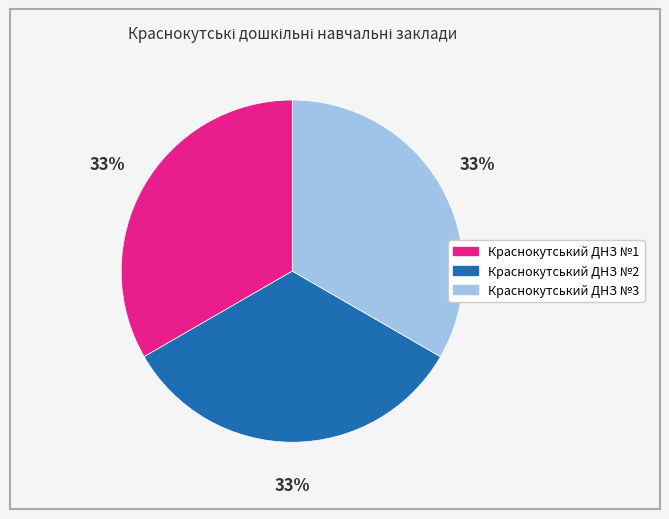

Is it true that Краснокутський ДНЗ №1 is 33% of the pie?

True